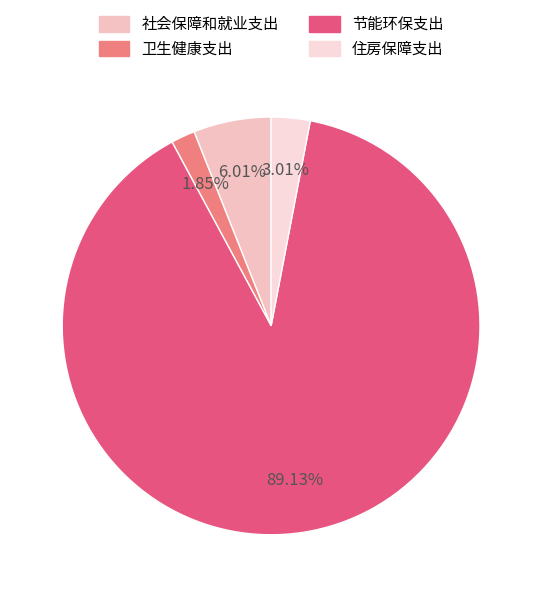

Which slice is the smallest?

卫生健康支出